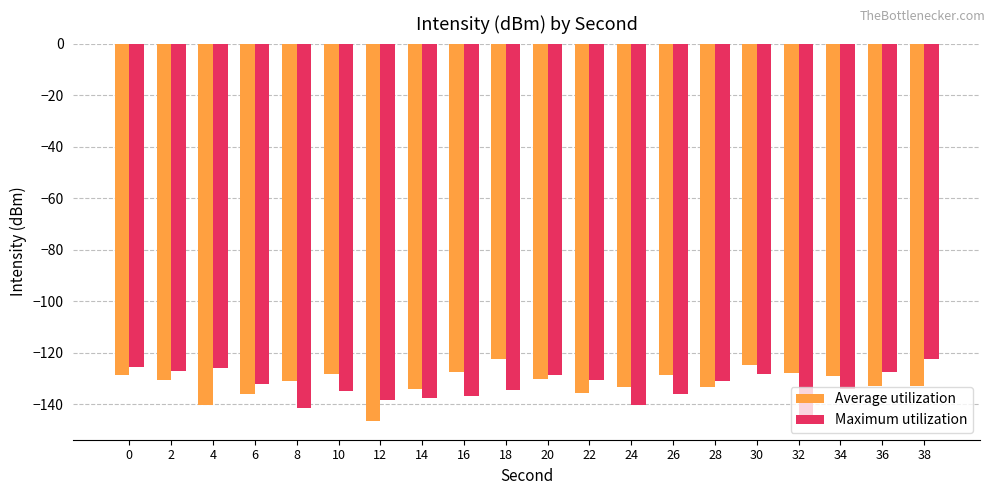

Between 32 and 36, which series saw the biggest shift?

Maximum utilization